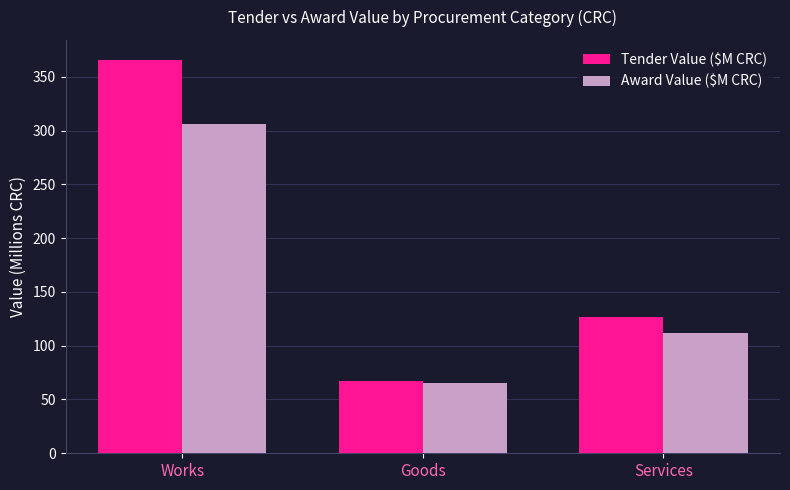

Are the bars horizontal?

No